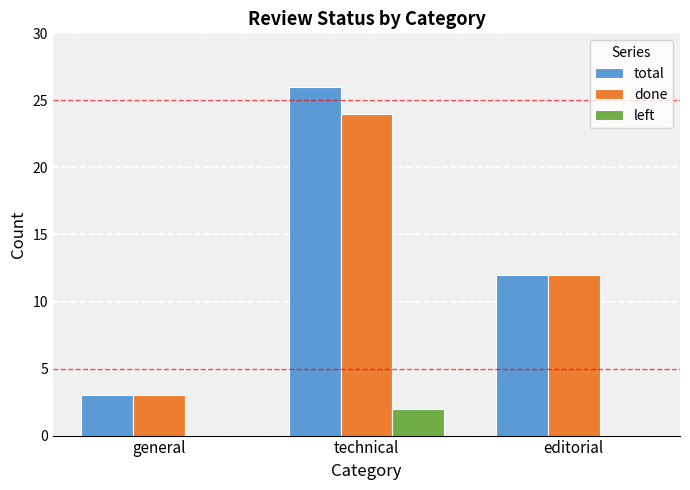

What is the average value of the done series?

13